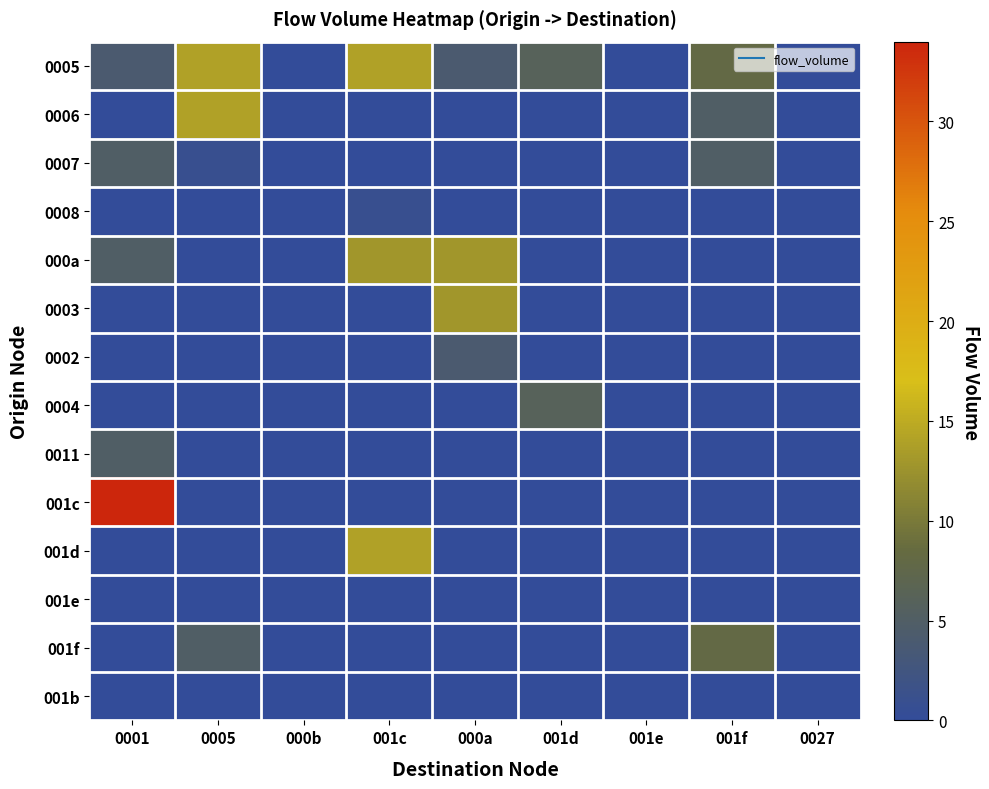

Rank the series by their maximum value, from highest to lowest.

001c, 0005, 0006, 001d, 000a, 0003, 001f, 0004, 0007, 0011, 0002, 0008, 001e, 001b